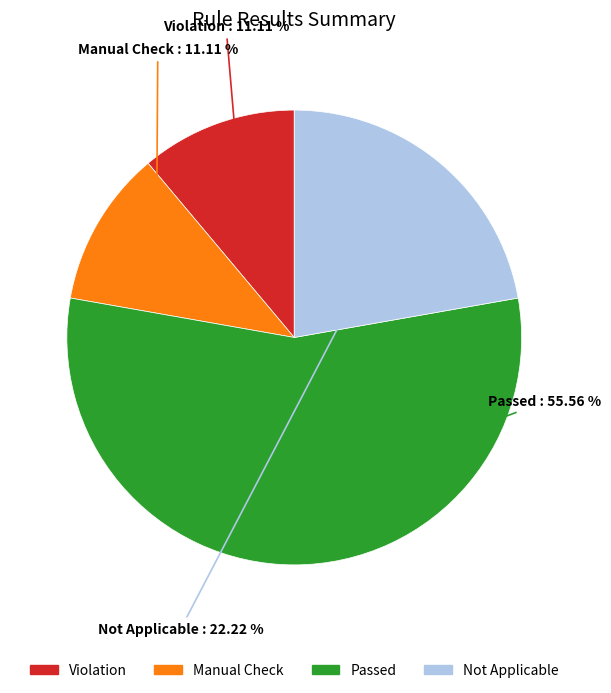

What percentage is NOT represented by Passed?

44.4%